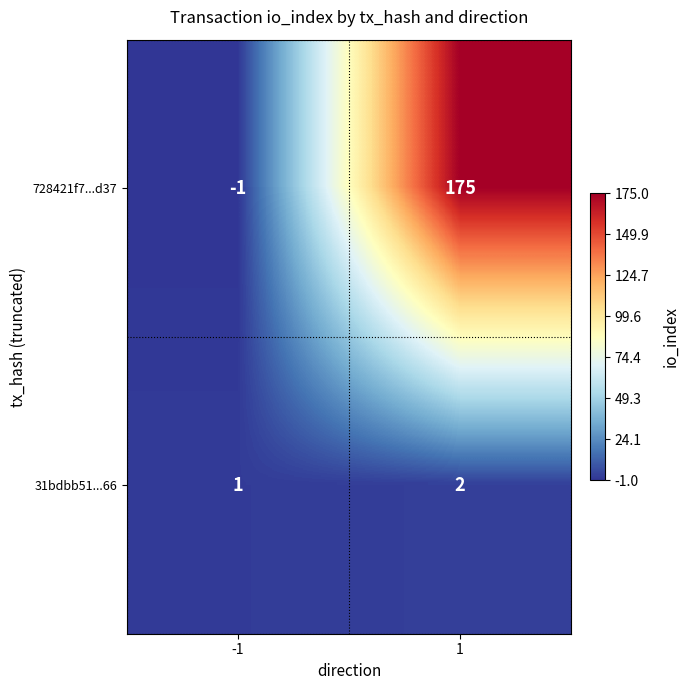

What is the average value of the 728421f7...d37 series?

87